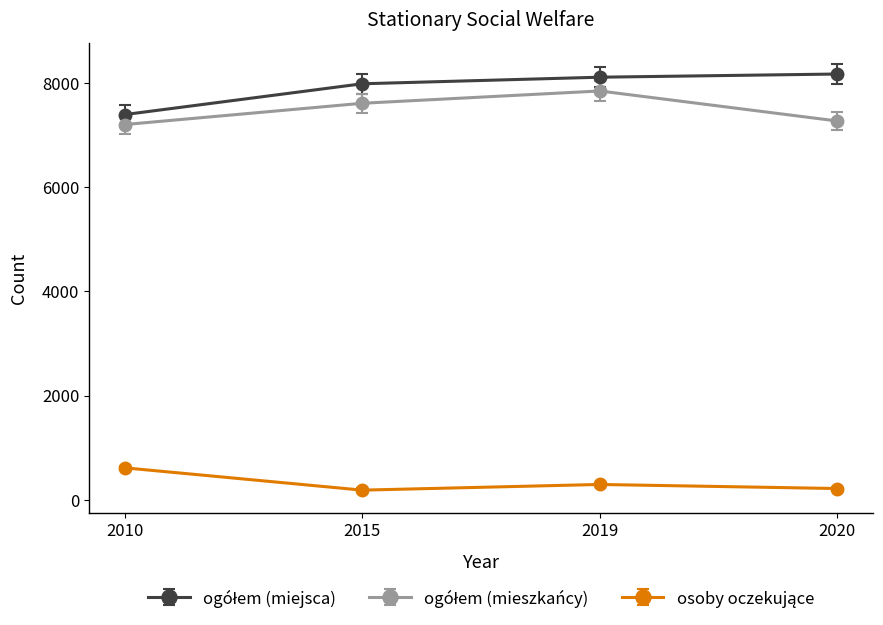

How many lines are shown in the chart?

3